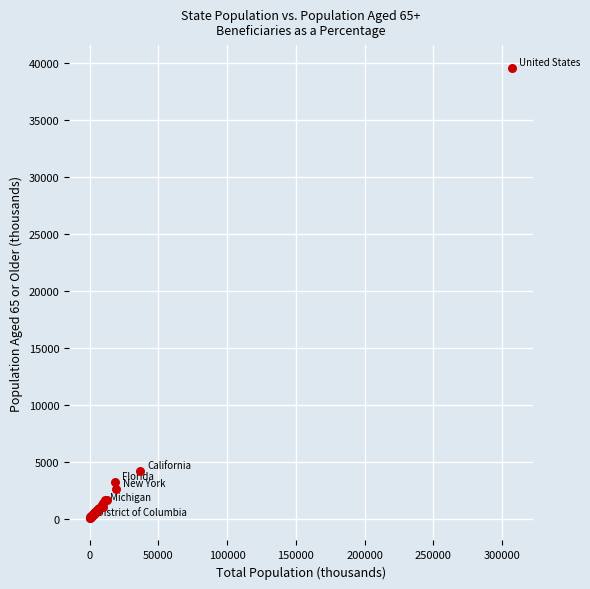

What Y value in the scatter plot is closest to 19812?

4148